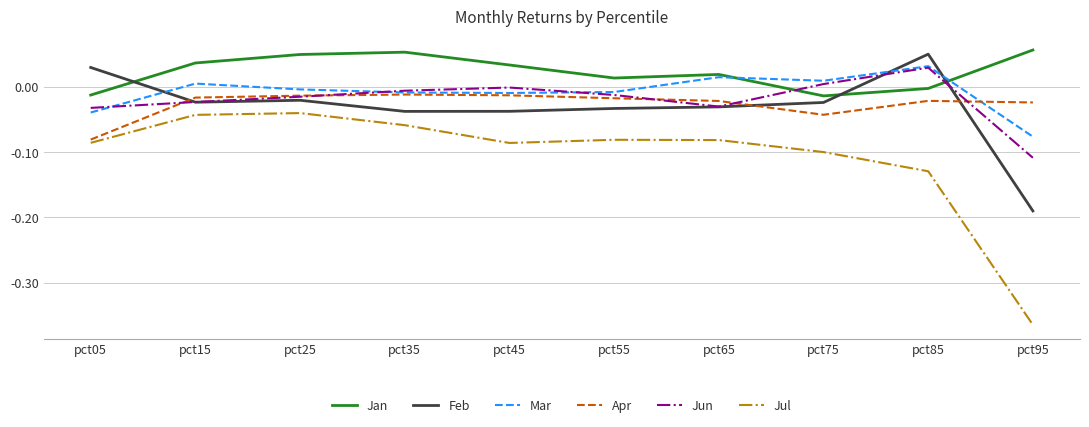

Is the value of Apr at pct15 greater than the value of Feb at pct55?

Yes